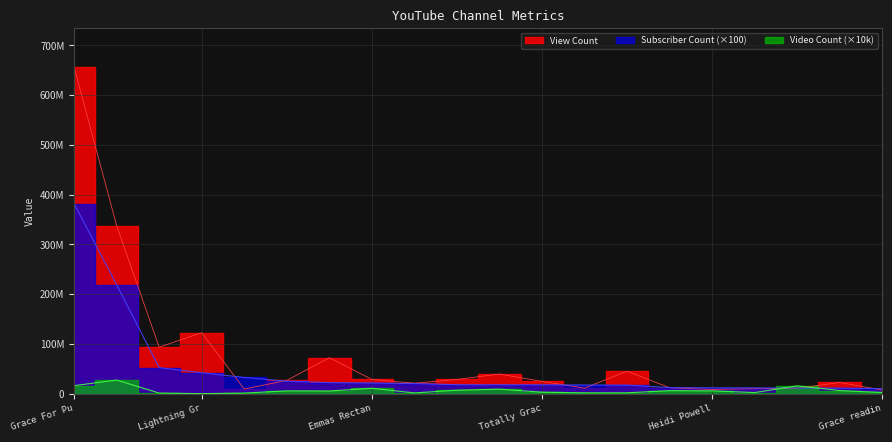

List the series in order of their overall mean, highest first.

View Count, Subscriber Count, Video Count